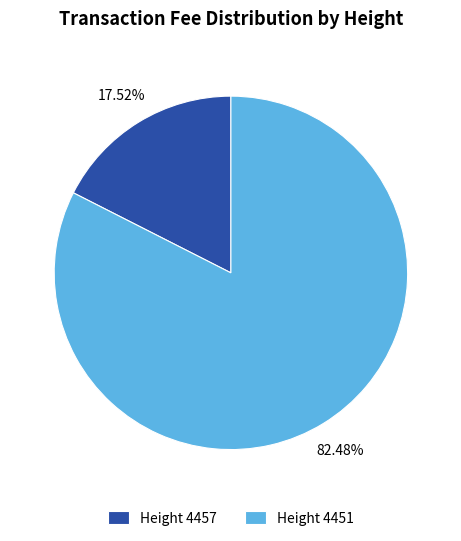

Which has a higher value, Height 4451 or Height 4457?

Height 4451